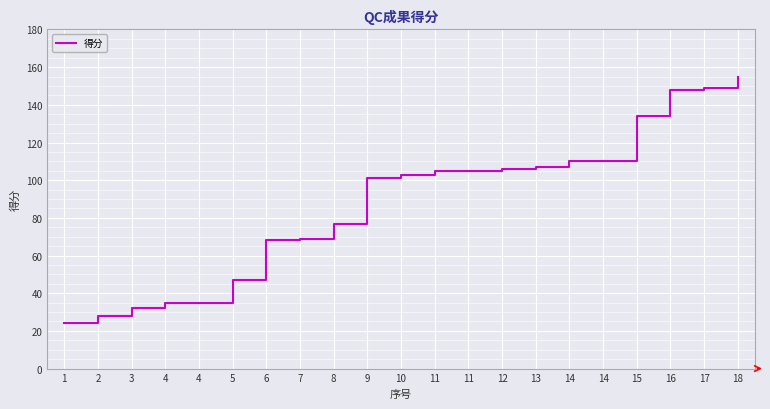

Does the chart have visible grid lines?

Yes